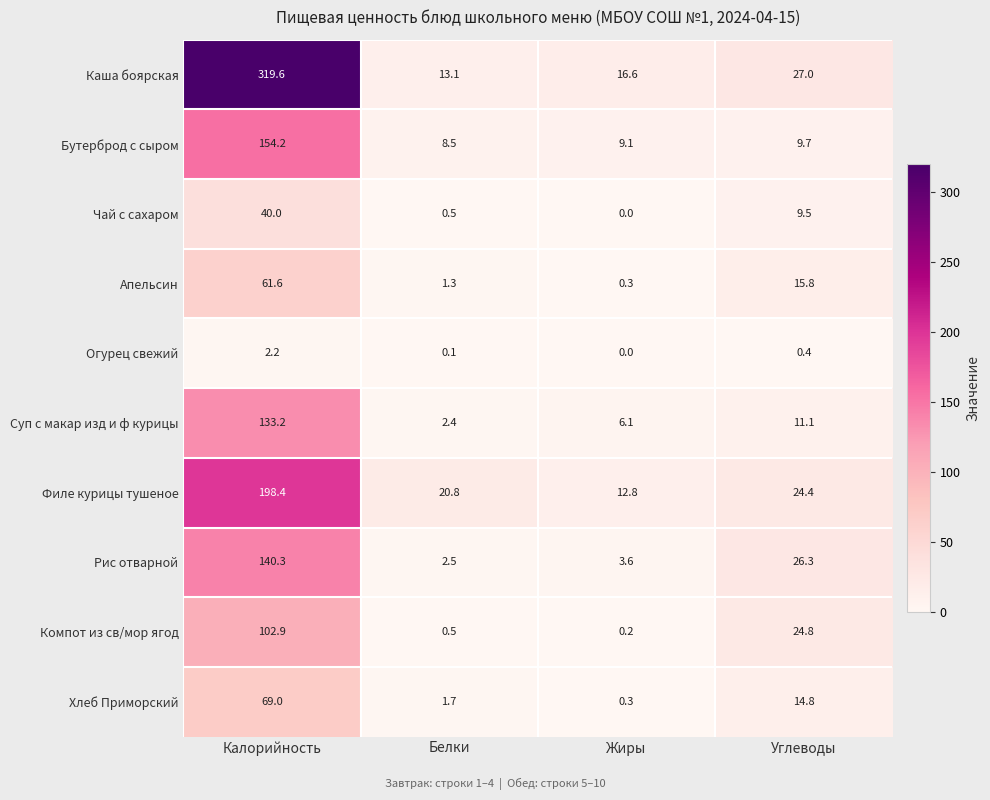

At how many categories does at least one series exceed 216?

1